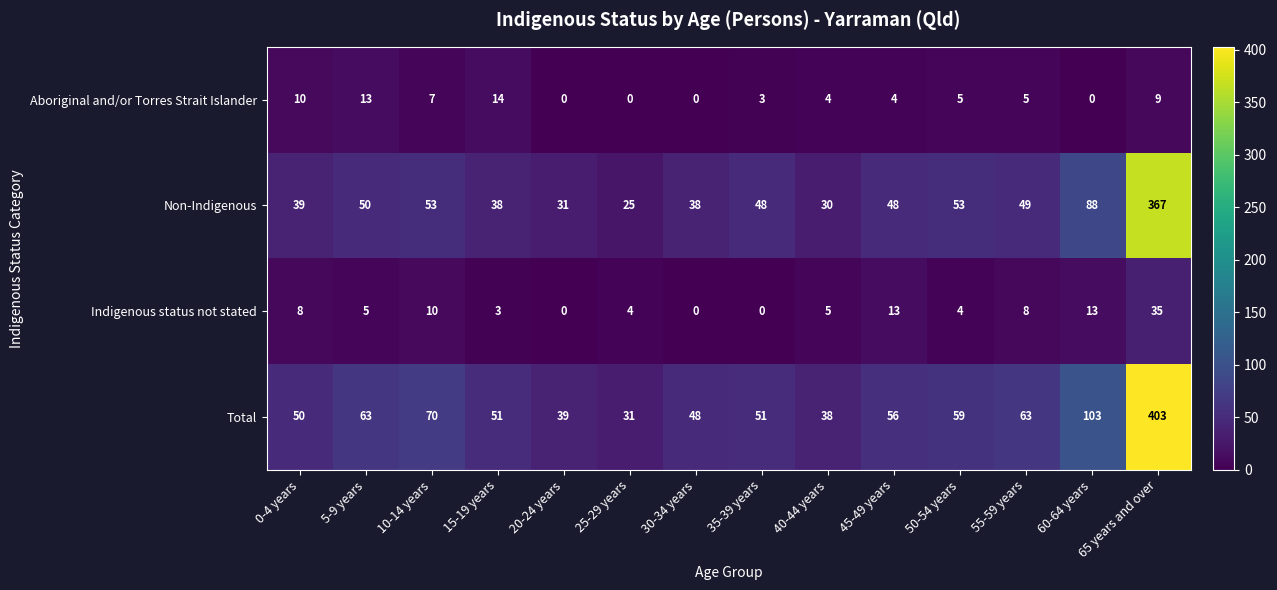

At which category is the sum across all series the highest?

65 years and over